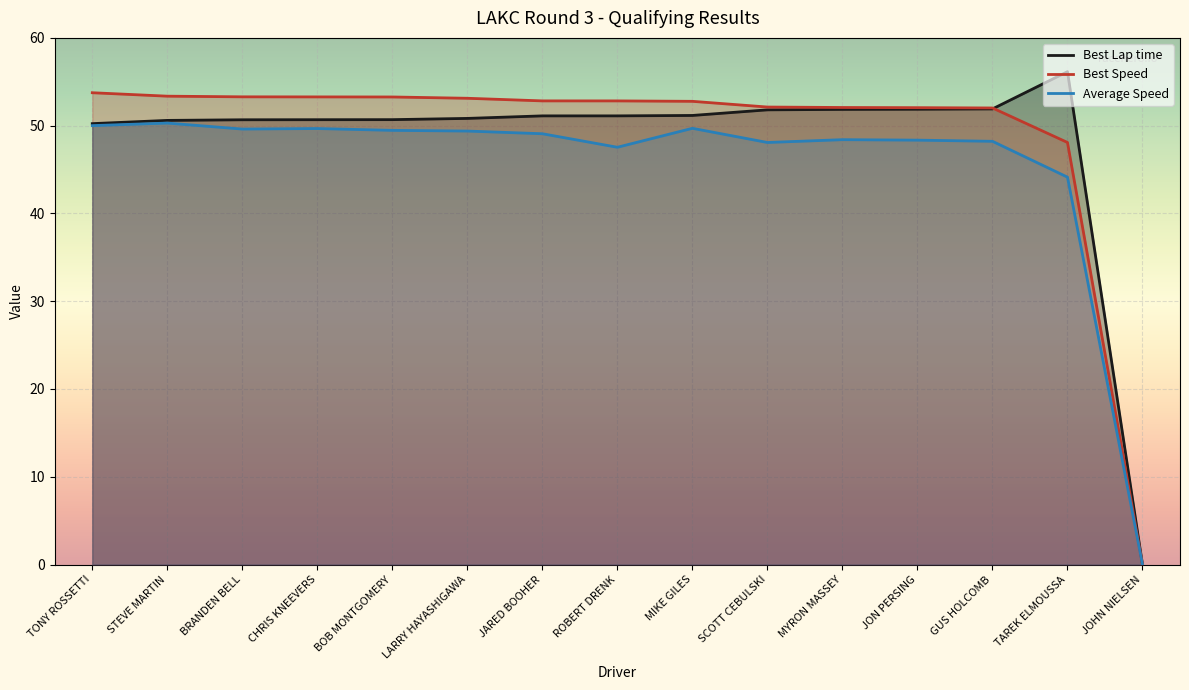

After their last crossing, which series has the higher values: Best Speed or Best Lap time?

Best Lap time